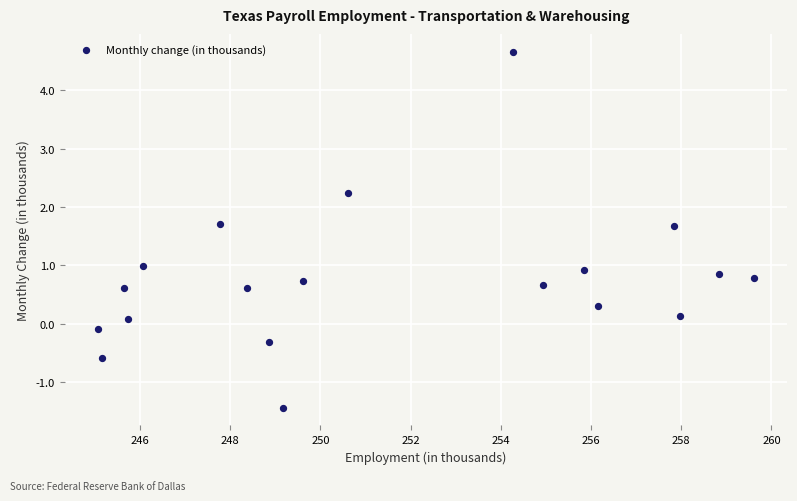

What is the range of X values (max minus min)?

14.6